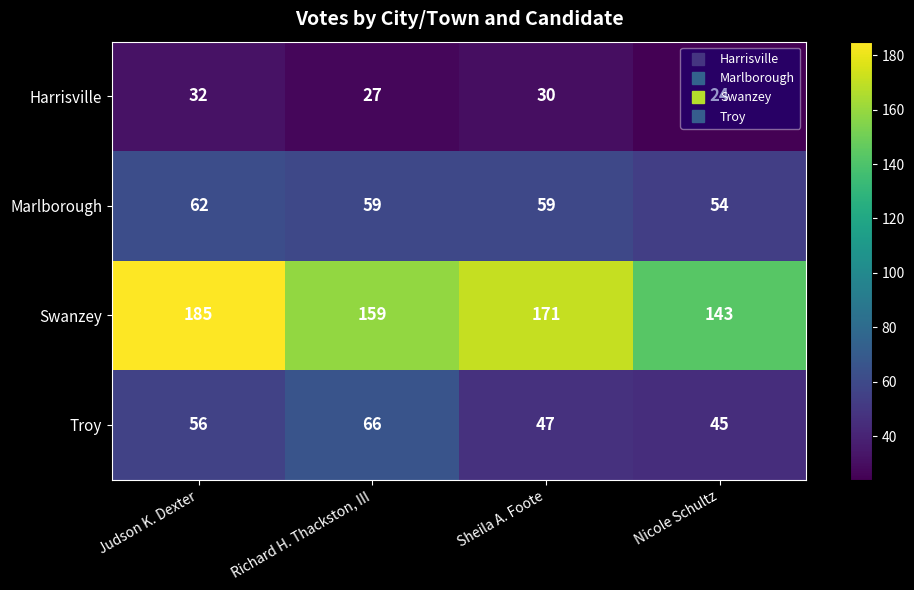

Rank the series by their maximum value, from highest to lowest.

Swanzey, Troy, Marlborough, Harrisville